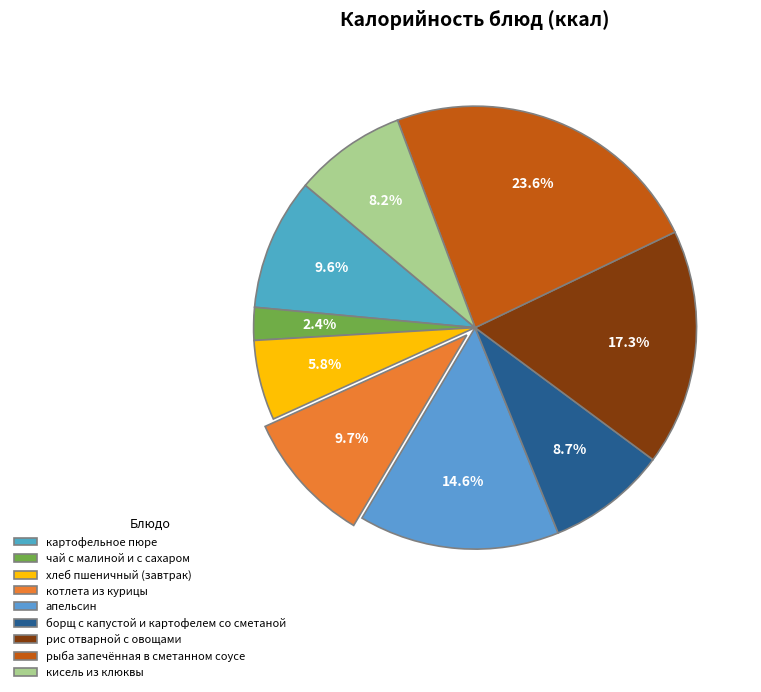

What is the total percentage of котлета из курицы and кисель из клюквы?

17.9%